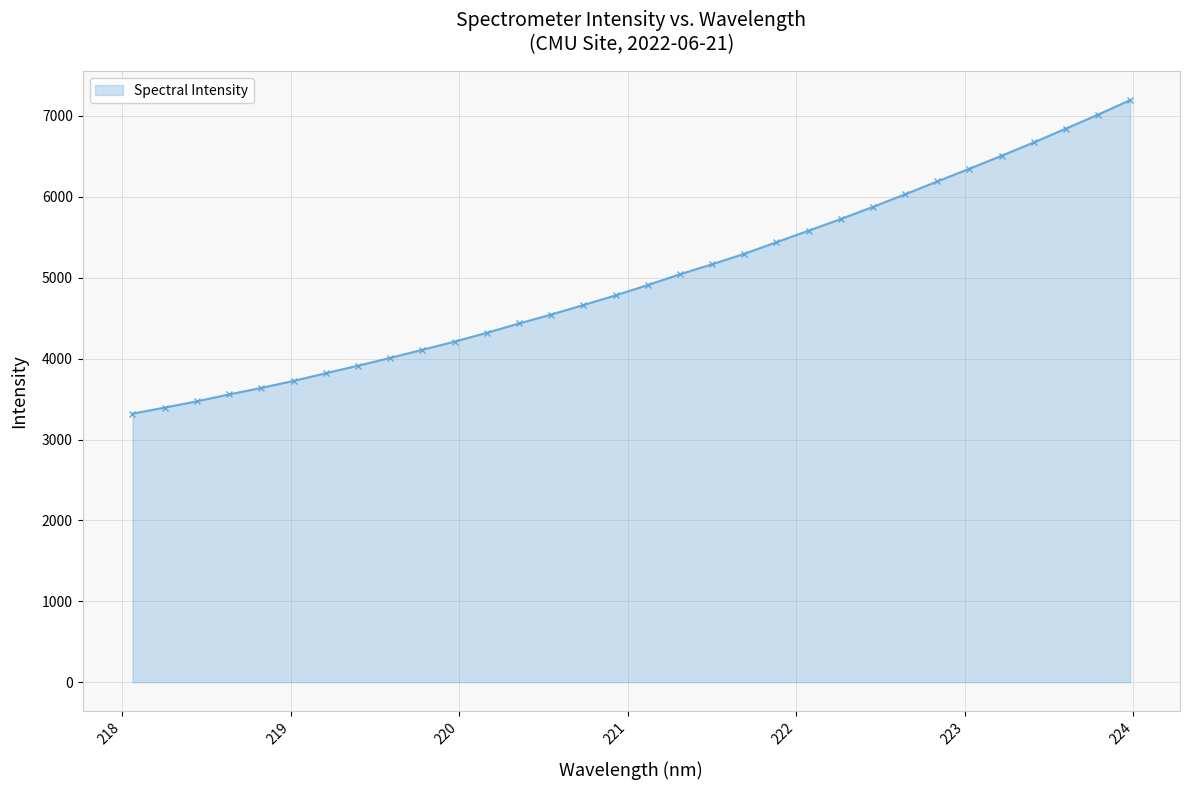

Count the number of data series in this chart.

1